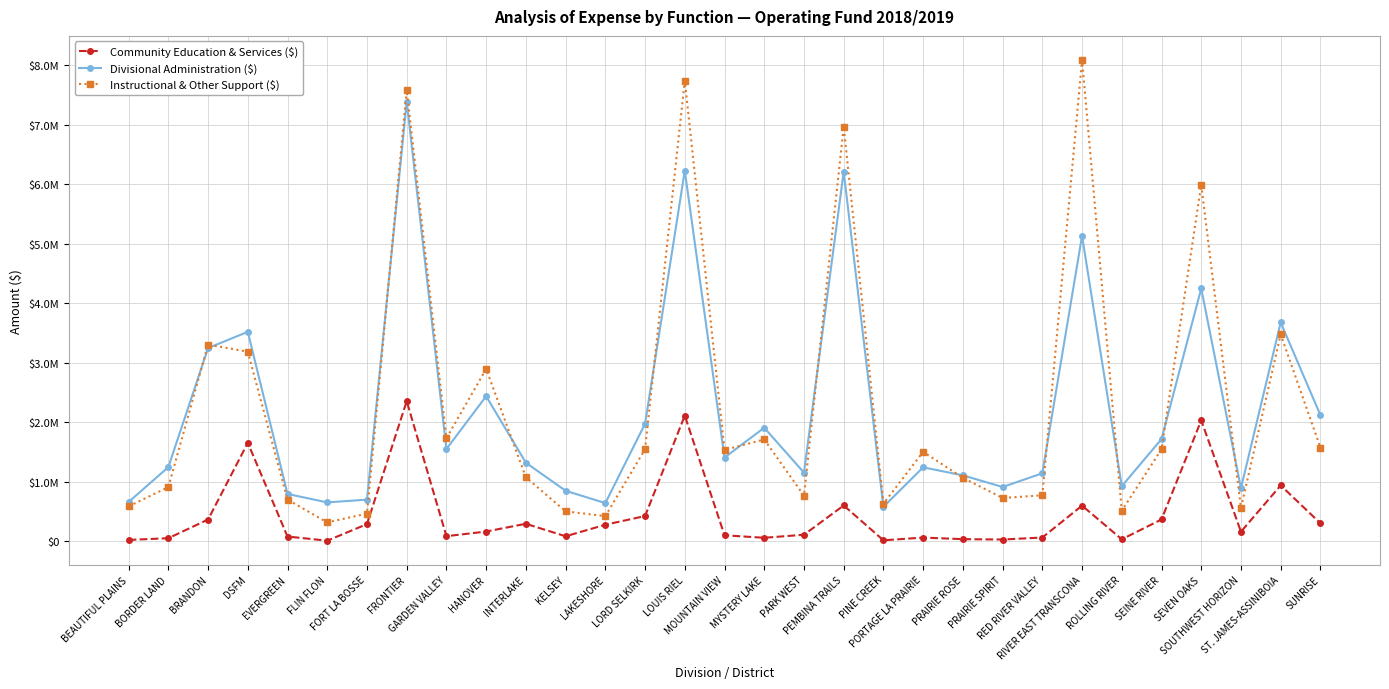

How many categories are shown in the chart?

31